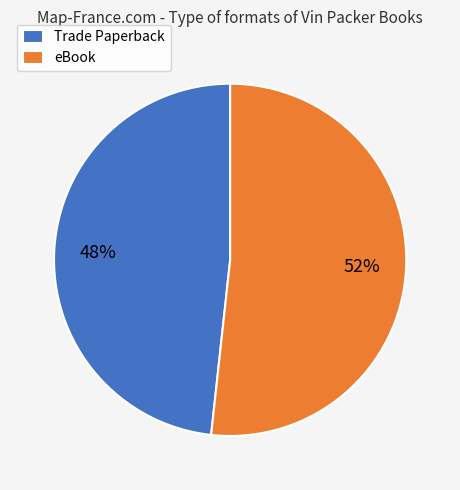

Rank the categories by value from highest to lowest.

eBook, Trade Paperback